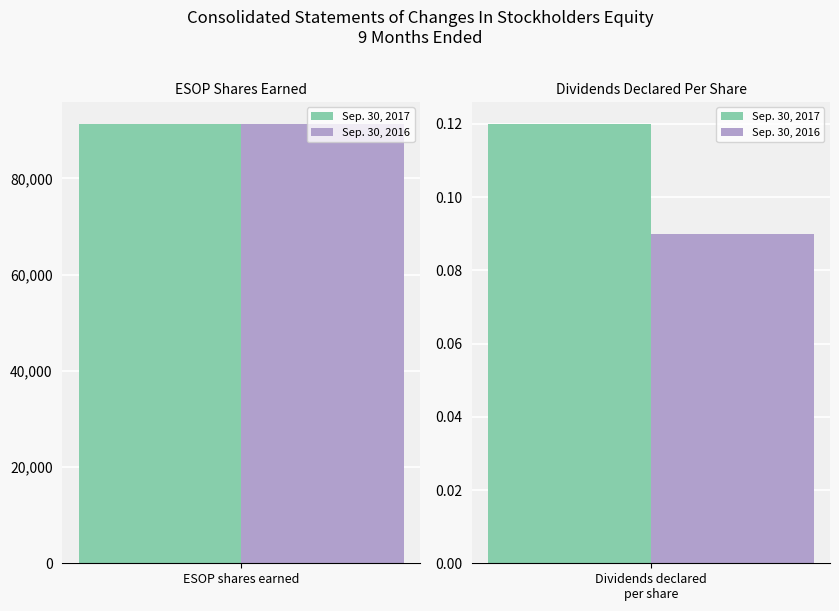

What are all the series names shown in the legend?

Sep. 30, 2017, Sep. 30, 2016